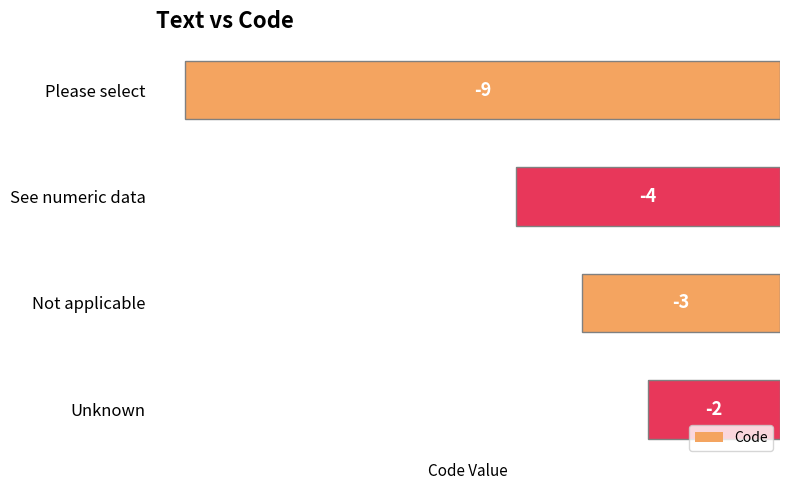

True or false: the data shows -2 at See numeric data.

False